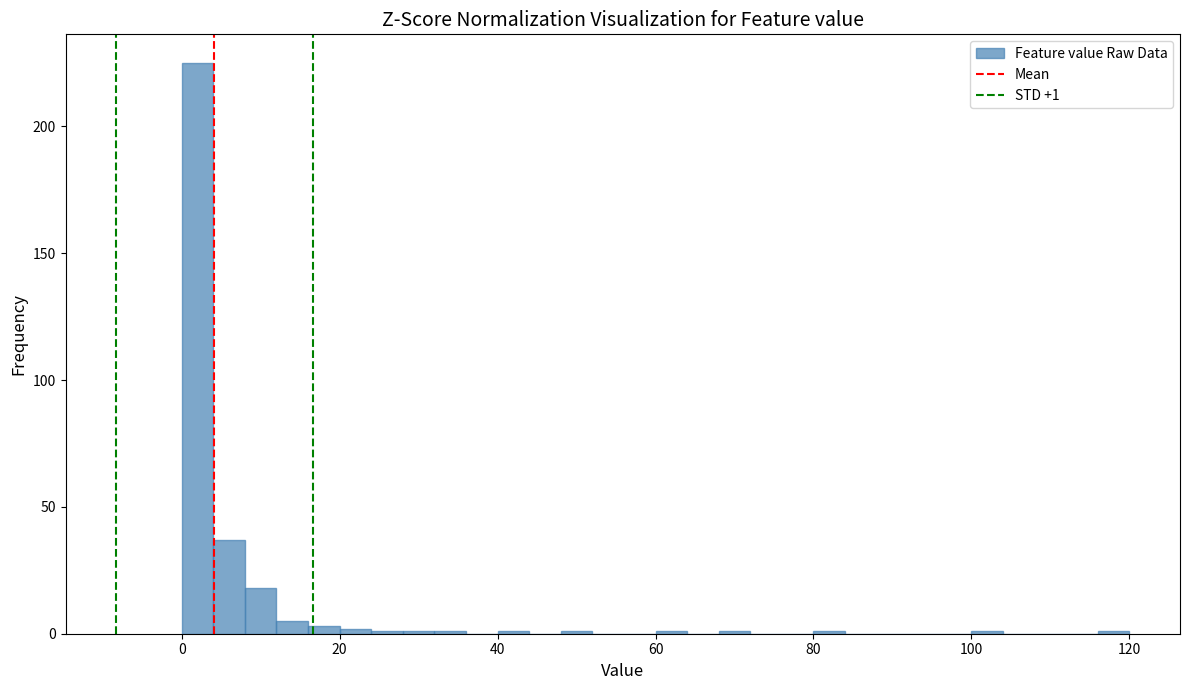

Around what value on the x-axis is the tallest bar? Give the approximate position of its centre, as read against the axis.

2